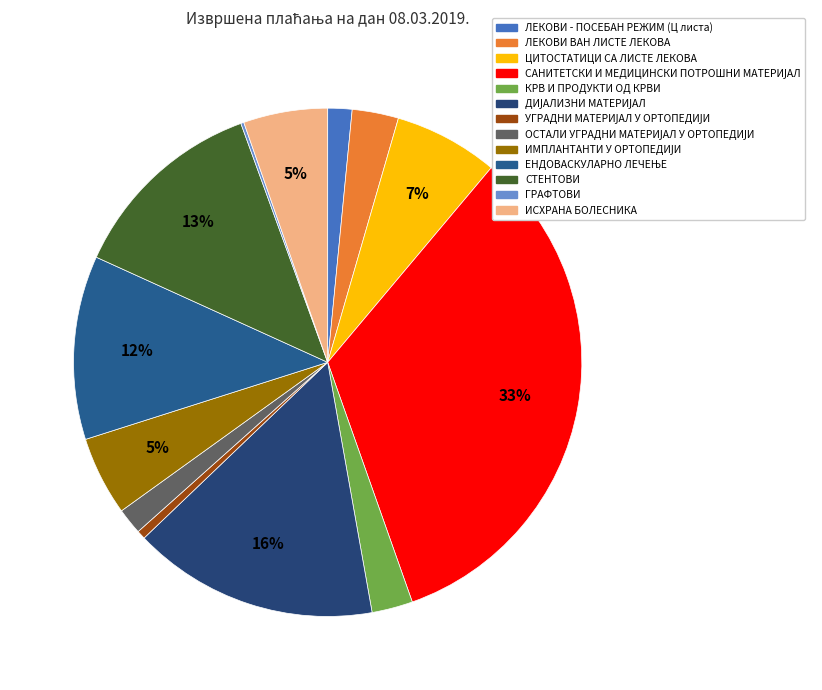

To the nearest percent, what is the average slice percentage?

8%